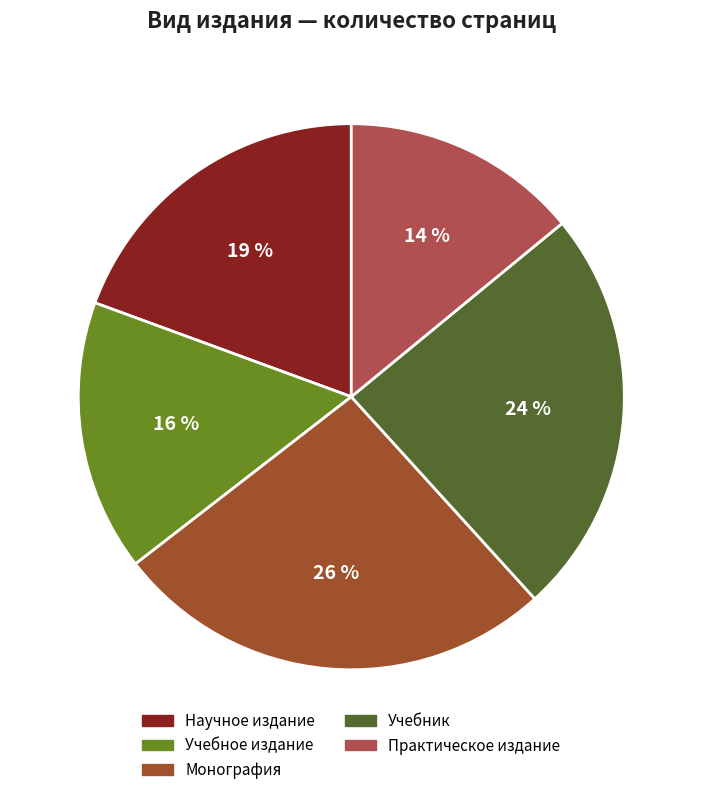

What percentage is NOT represented by Научное издание?

80.6%